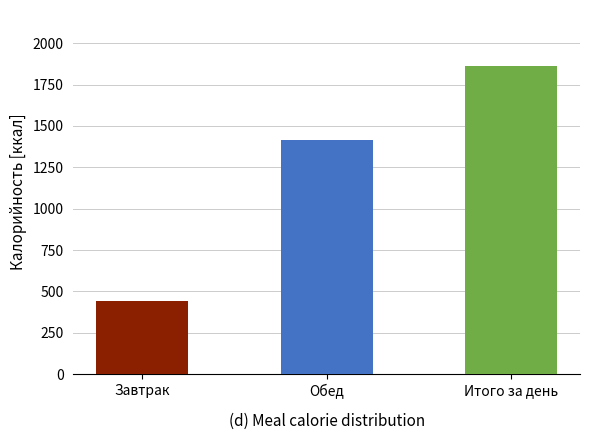

Rank the categories by value from lowest to highest.

Завтрак, Обед, Итого за день